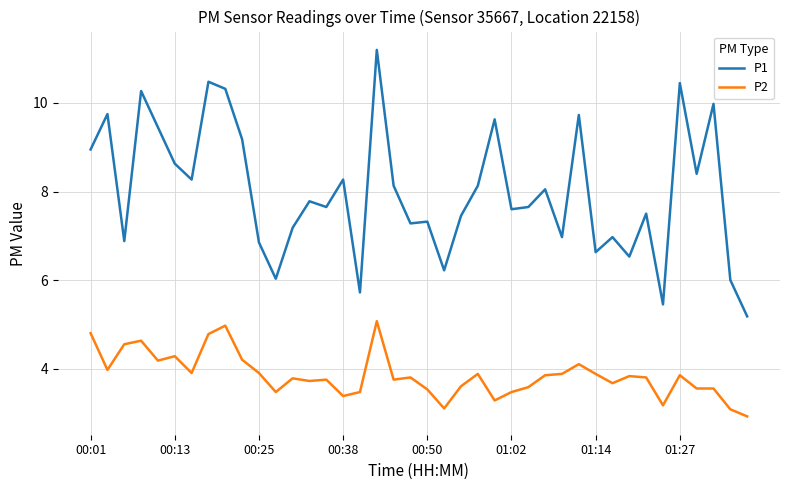

How many lines are shown in the chart?

2